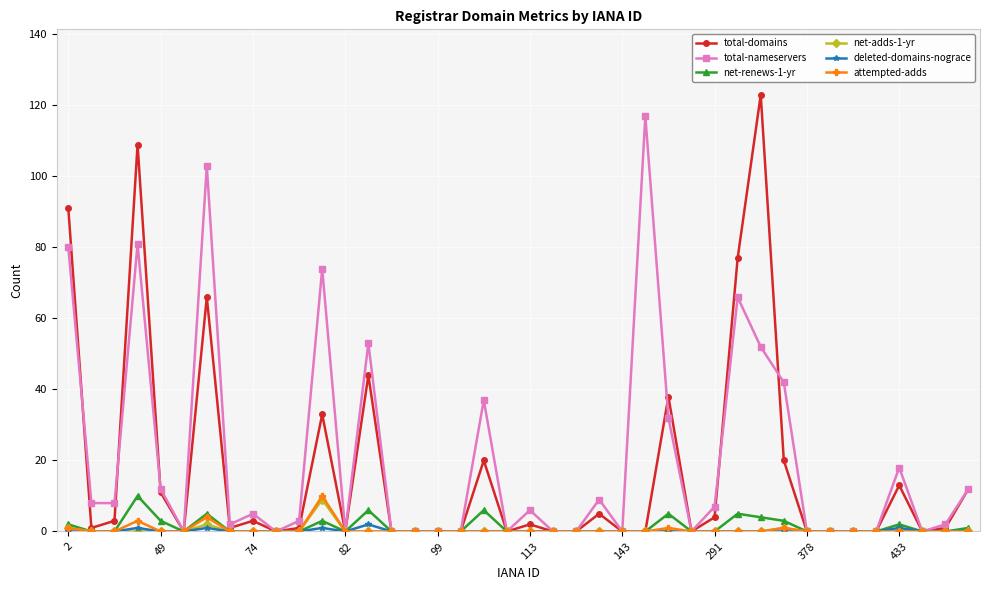

True or false: total-domains has more than 2 interior local peaks.

True